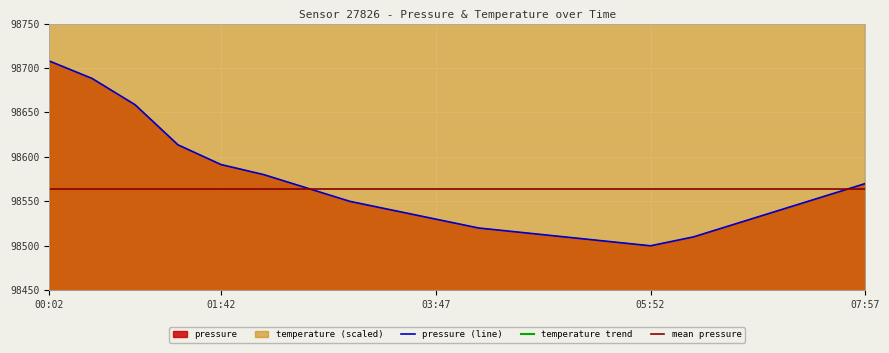

In temperature, how many points are higher than both neighbors (excluding endpoints)?

1